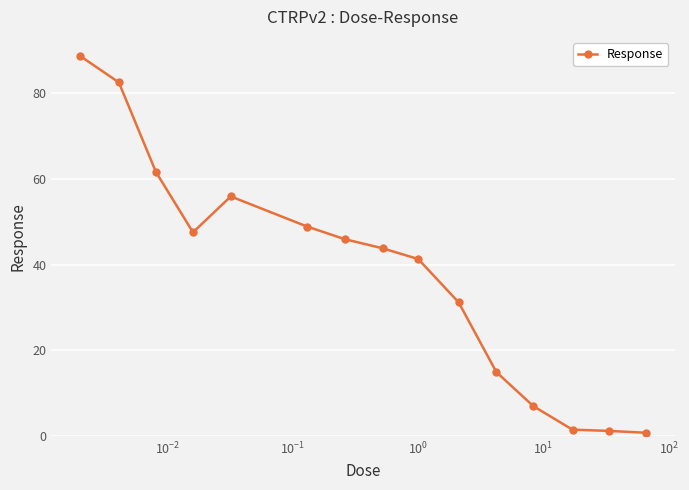

How many values are below 43?

7